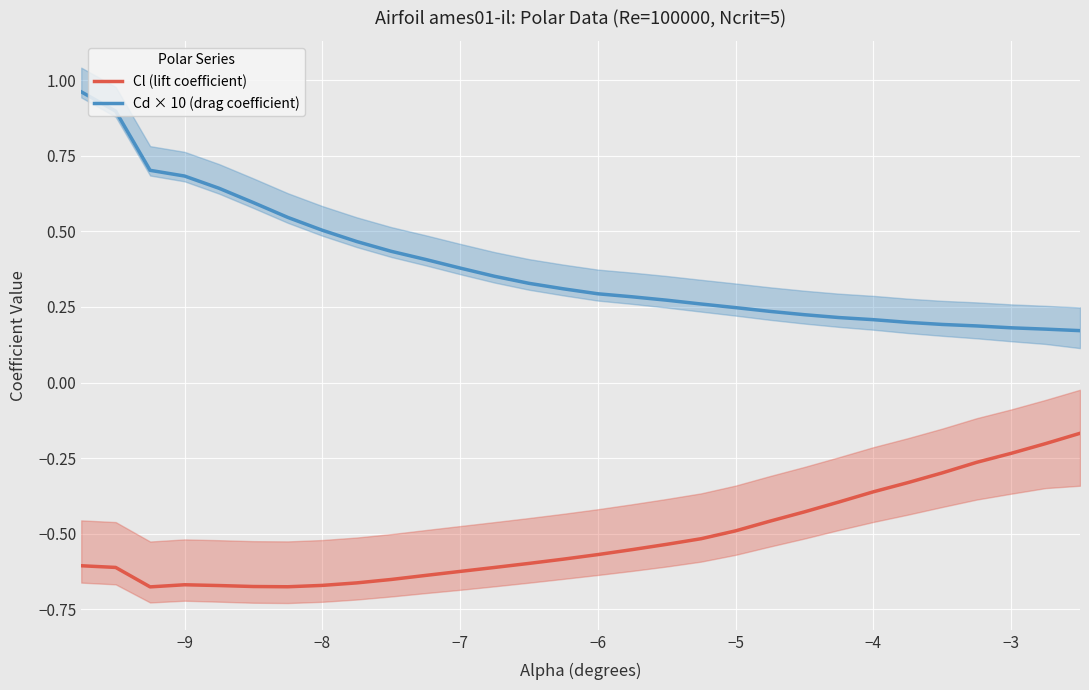

True or false: Cd × 10 (drag coefficient) and Cl (lift coefficient) cross at least once.

False